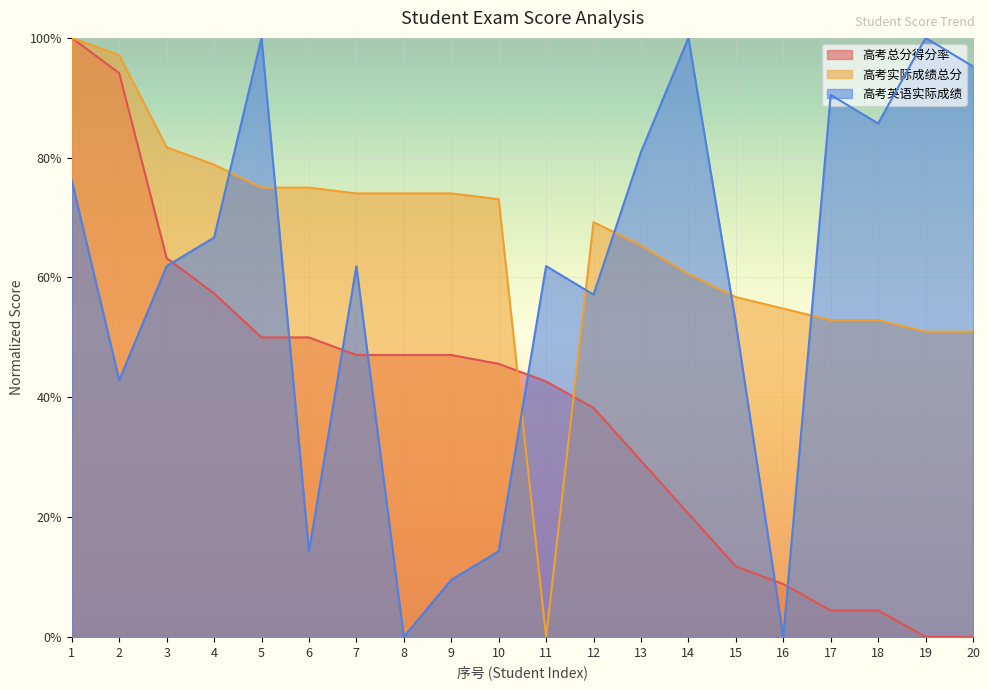

What is the difference between the highest and lowest values at 7?

0.3